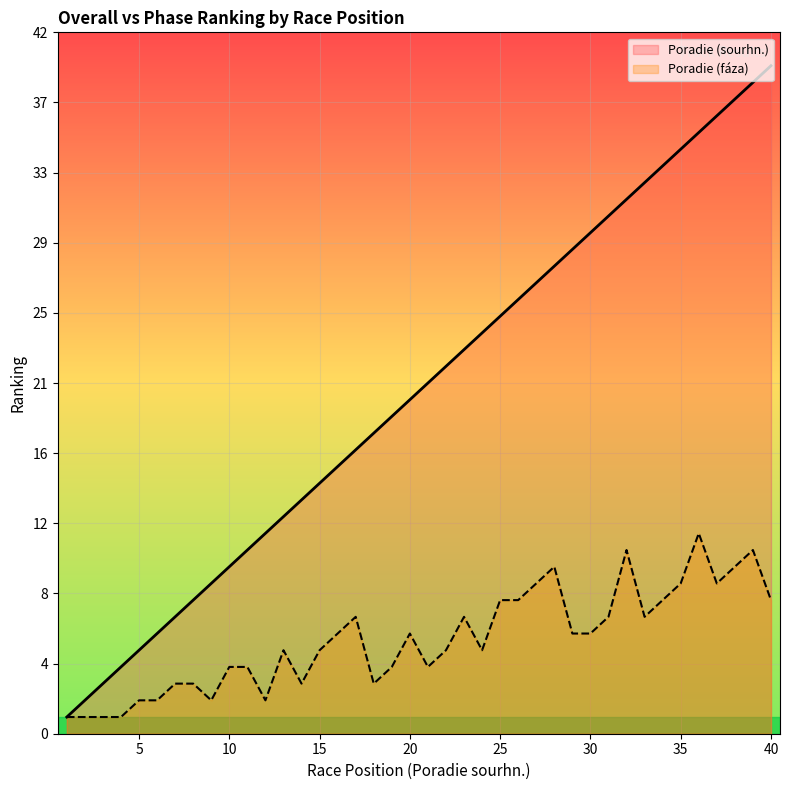

What is the total value across all series at 7?

10